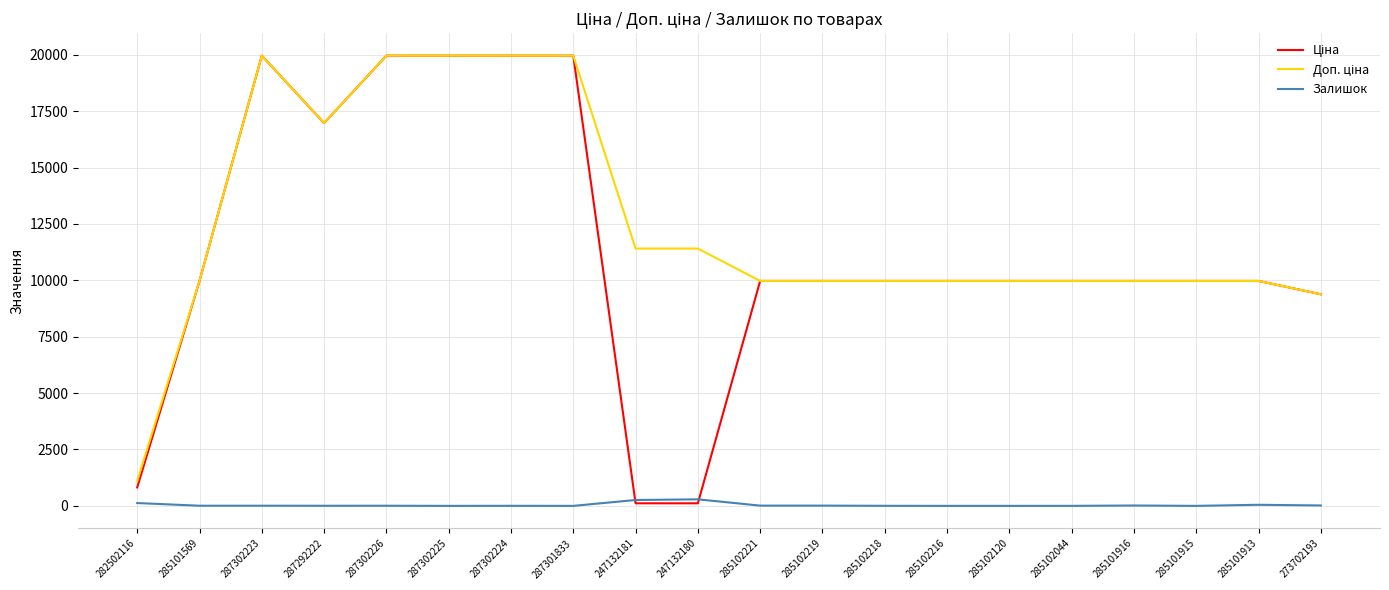

The Залишок series shows 0.0 at 285101915. True or false?

True